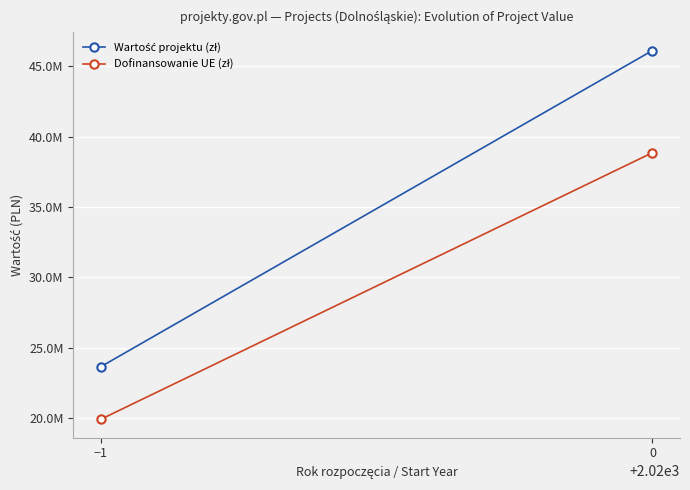

List the series in order of their peak value, highest first.

Wartość projektu (zł), Dofinansowanie UE (zł)